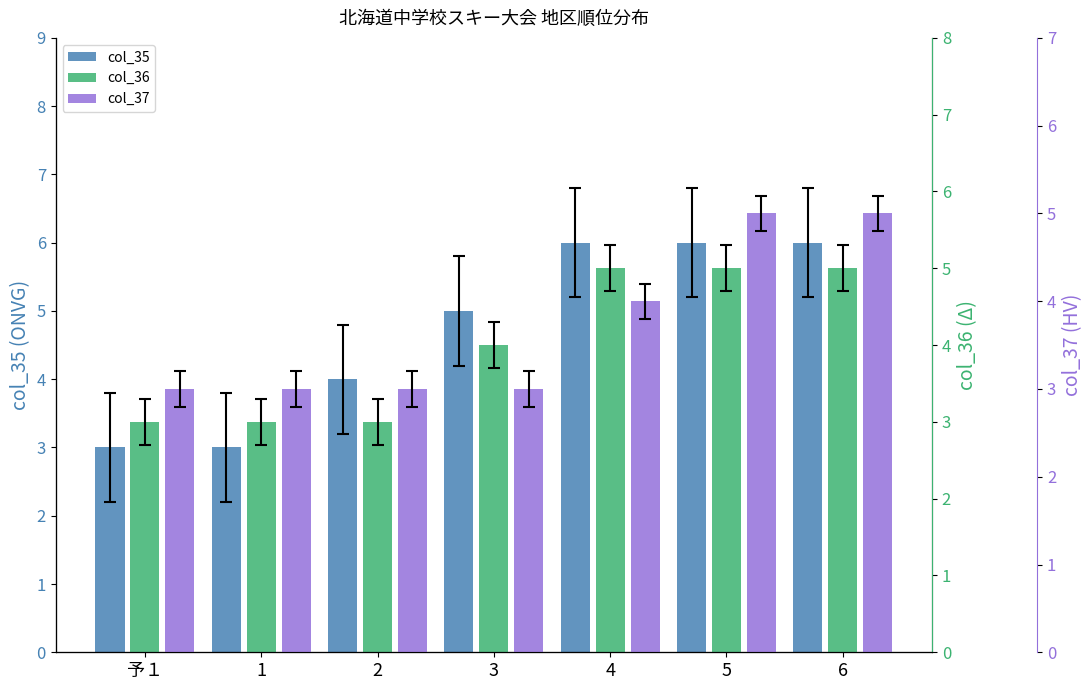

List the series in order of their overall mean, highest first.

col_35, col_36, col_37